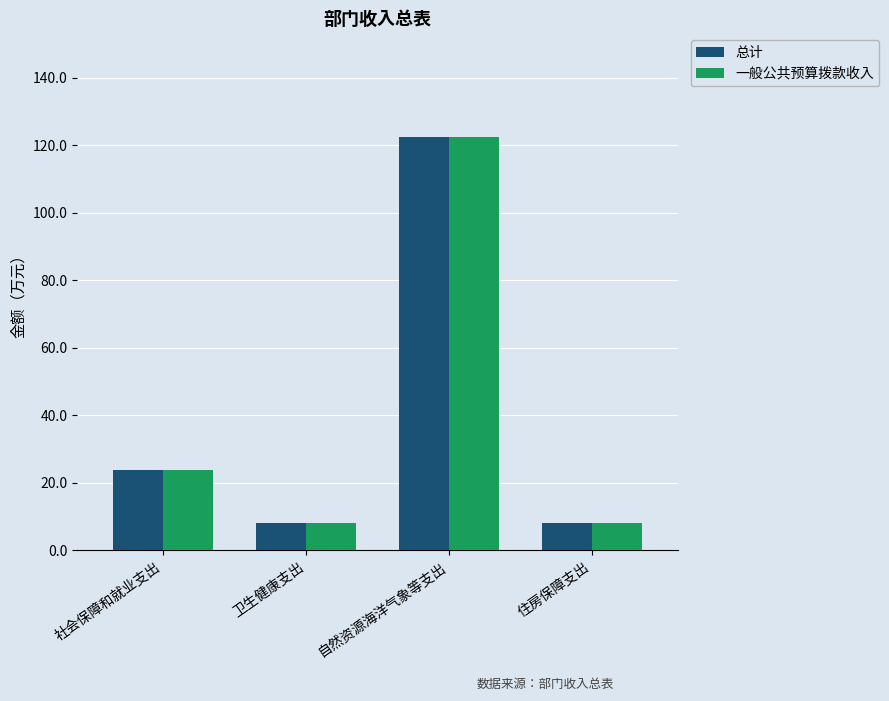

Are the bars grouped side by side (vs. stacked)?

Yes